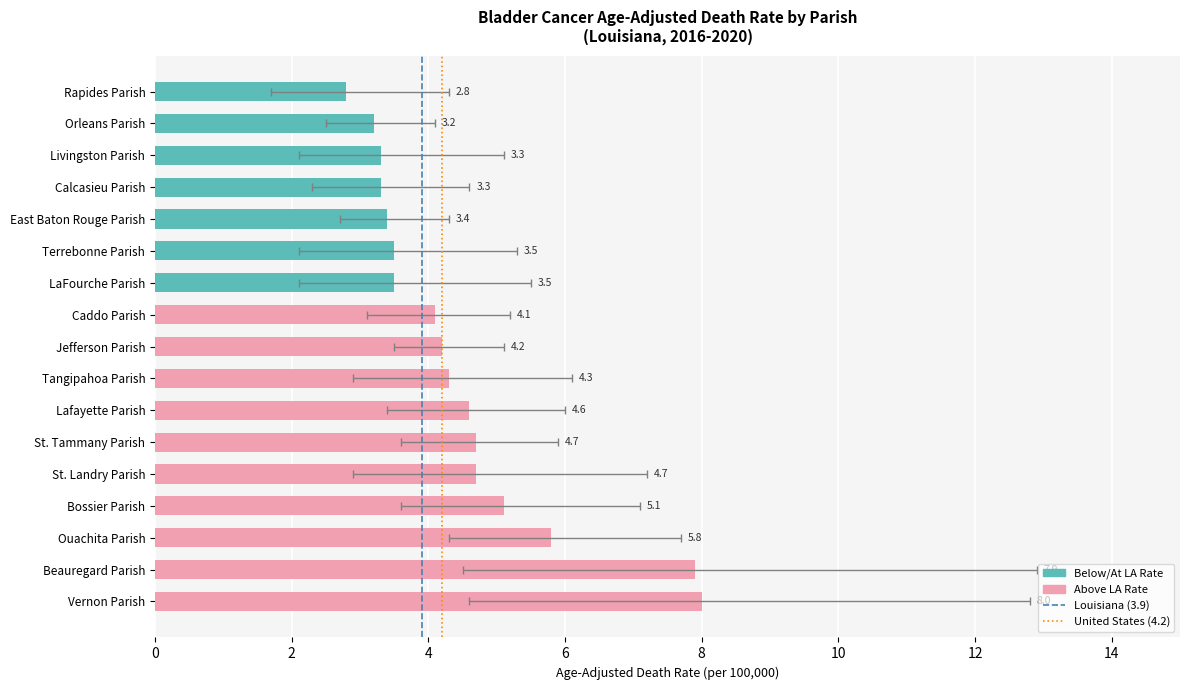

Between 2 and 0, which is larger?

2